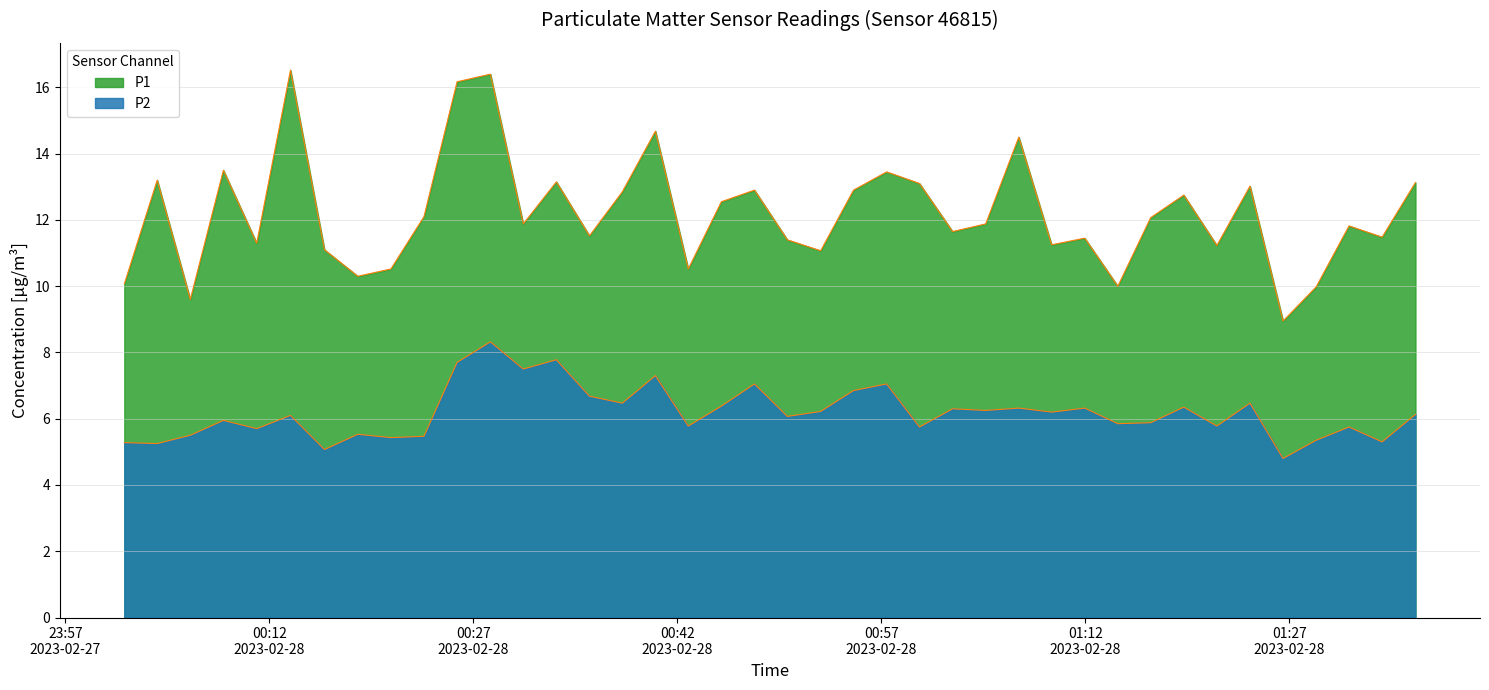

True or false: P2 and P1 intersect in this chart.

False